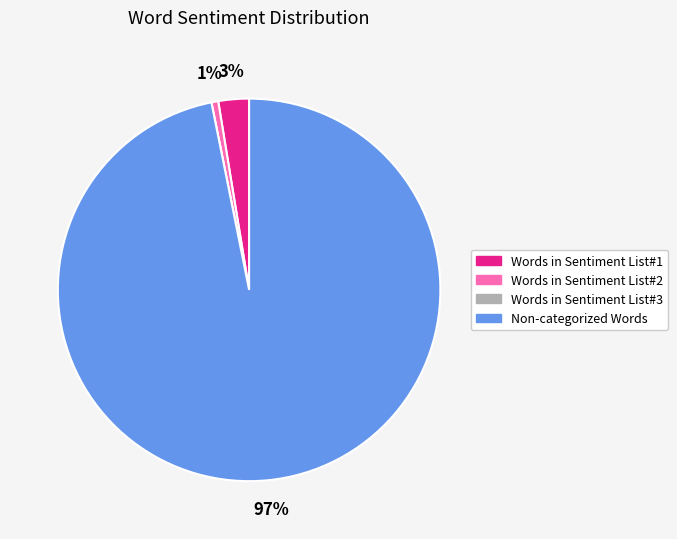

Which category has the biggest portion of the pie?

Non-categorized Words